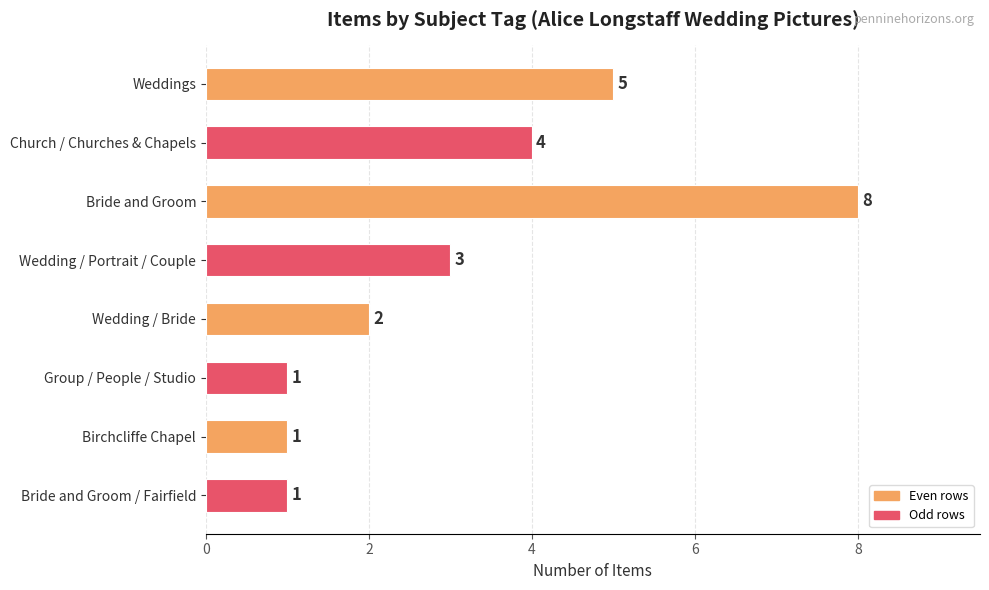

What is the minimum value shown in the chart?

1